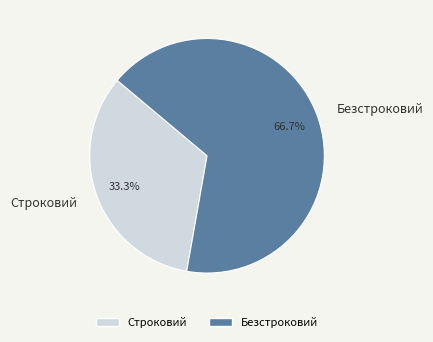

How many segments does this pie chart have?

2